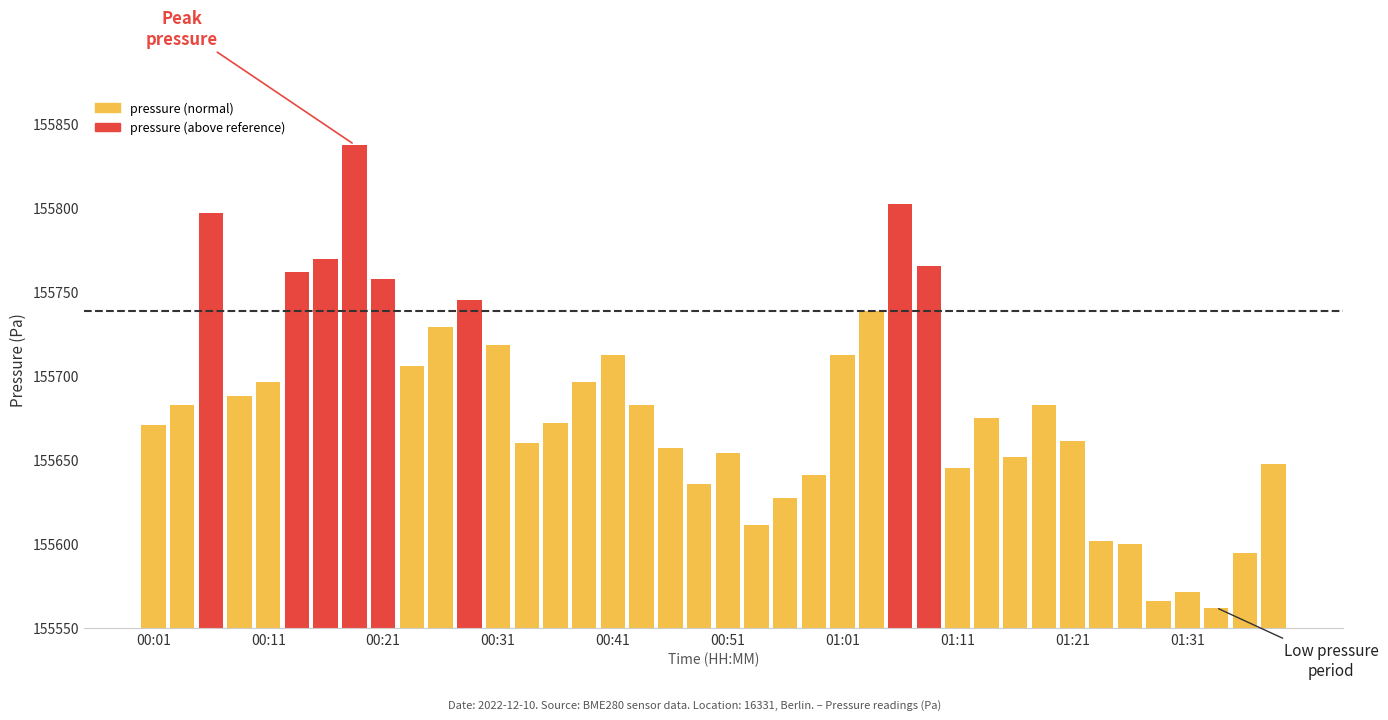

Are the bars horizontal?

No